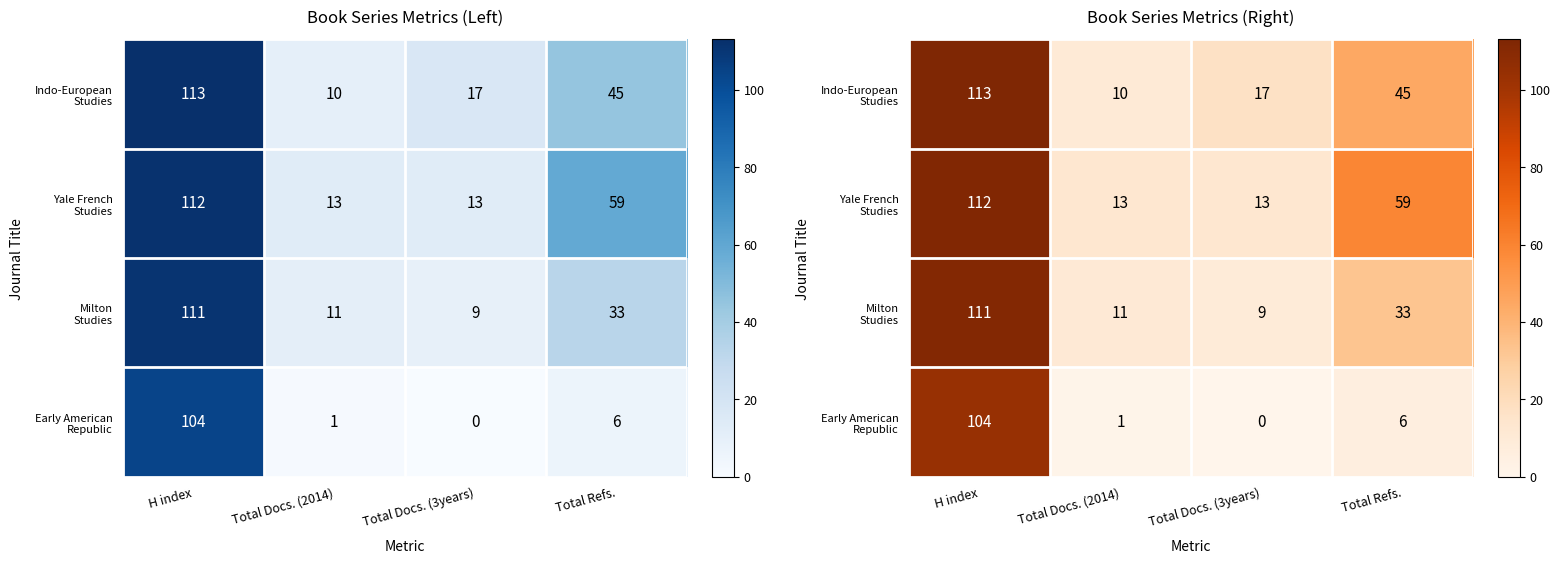

How many data points in Yale French Studies are less than 59?

2